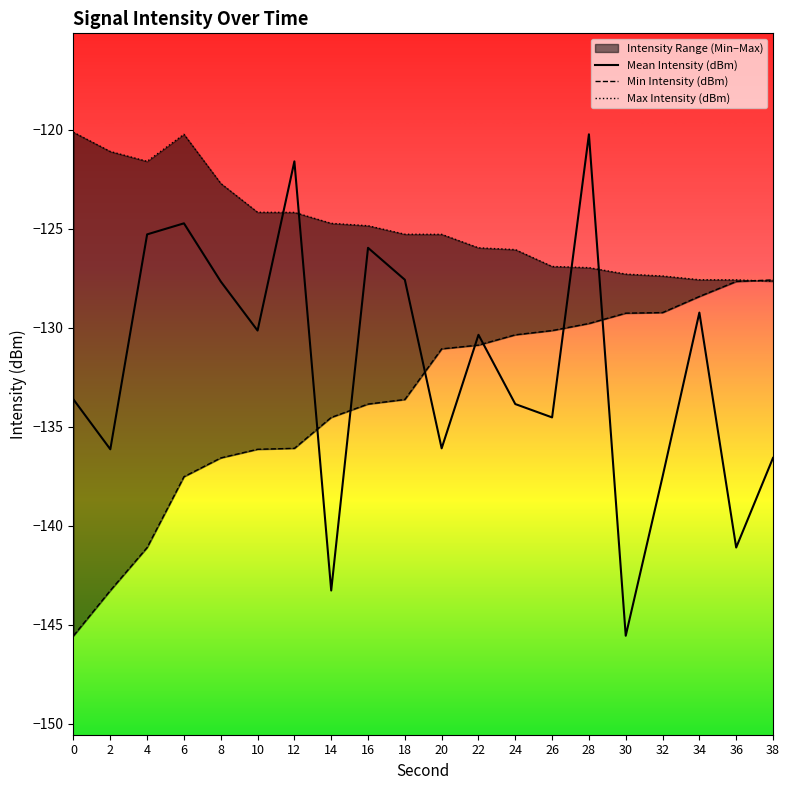

At which category is the sum across all series the highest?

28